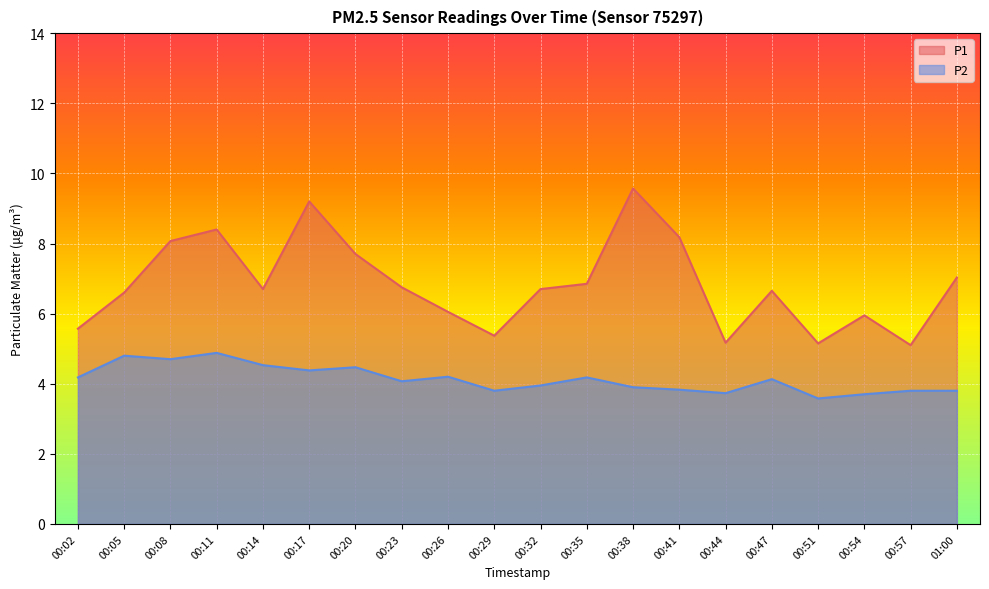

At how many categories does at least one series exceed 3?

20